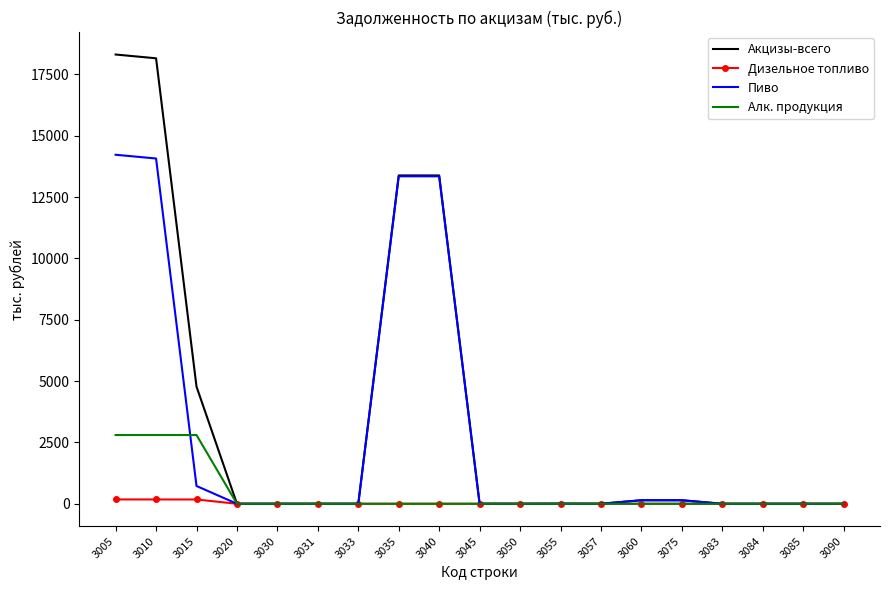

What is the sum of the Дизельное топливо values at 3005 and 3083?

177